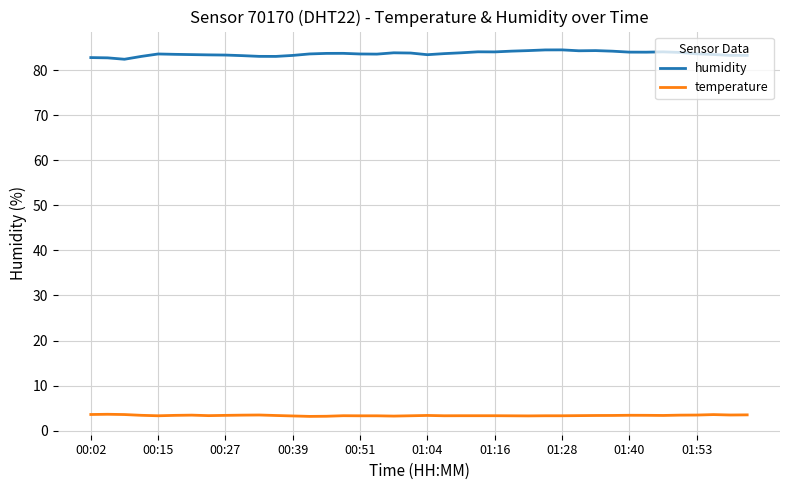

Rank the series by their maximum value, from highest to lowest.

humidity, temperature